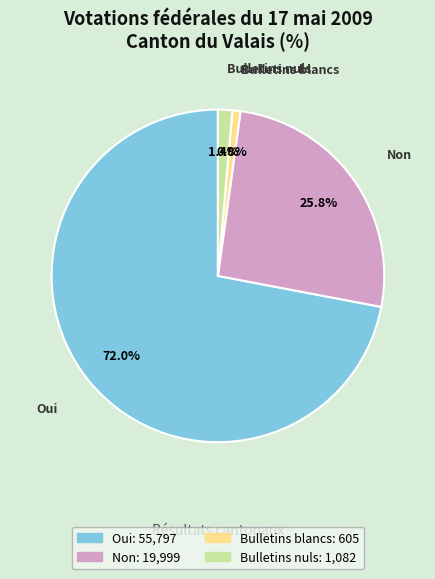

Is there any slice that represents more than half of the pie?

Yes